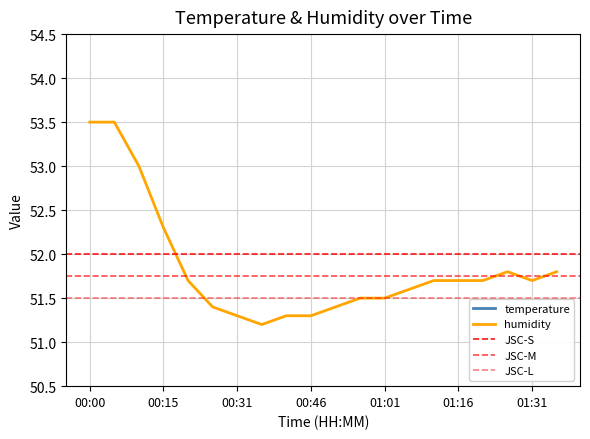

What is the label of the 20th point from the left?

01:36